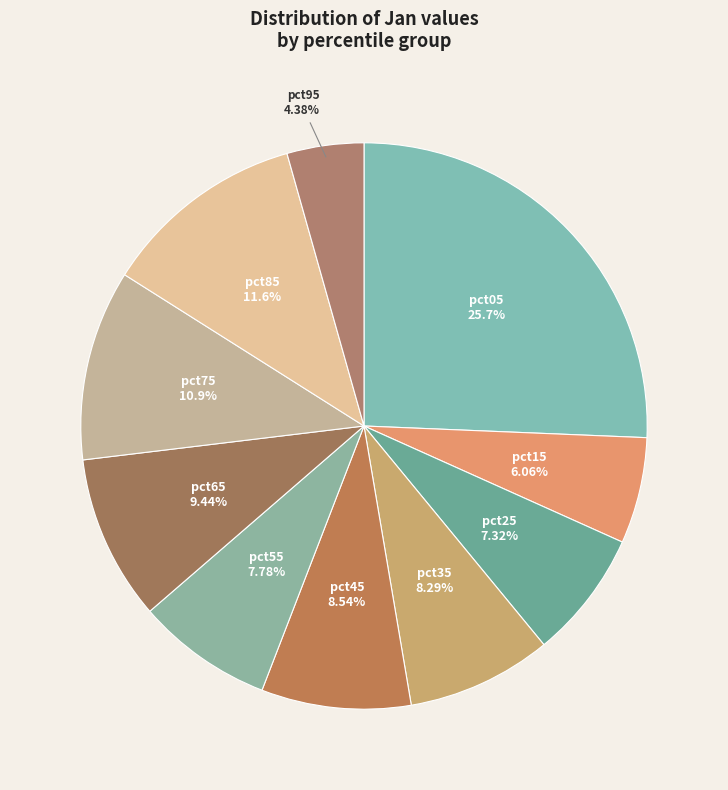

True or false: pct85 accounts for 21% of the total.

False